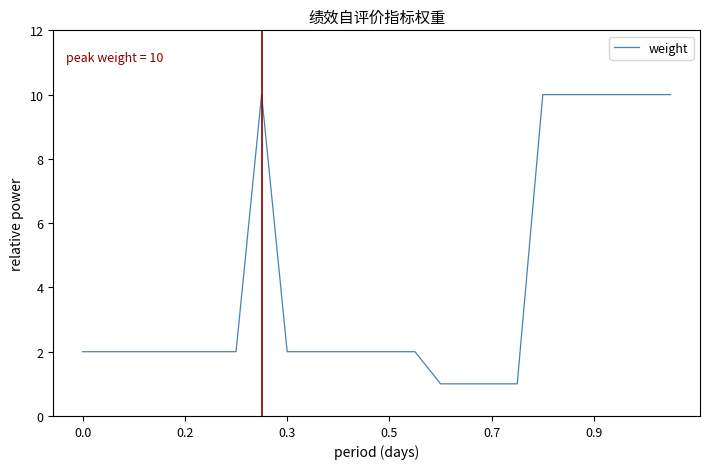

What is the greatest value displayed?

10